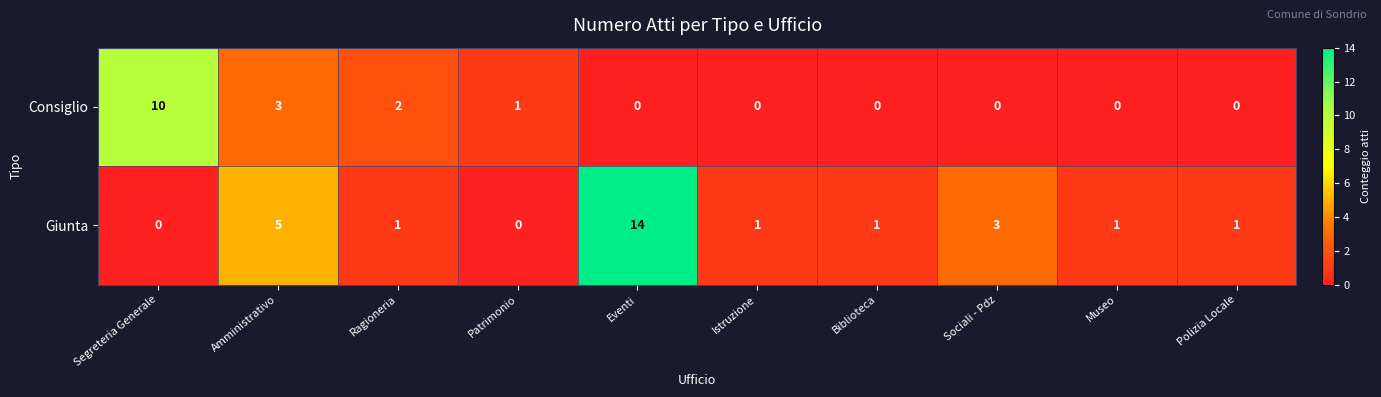

The Giunta series shows 14 at Eventi. True or false?

True